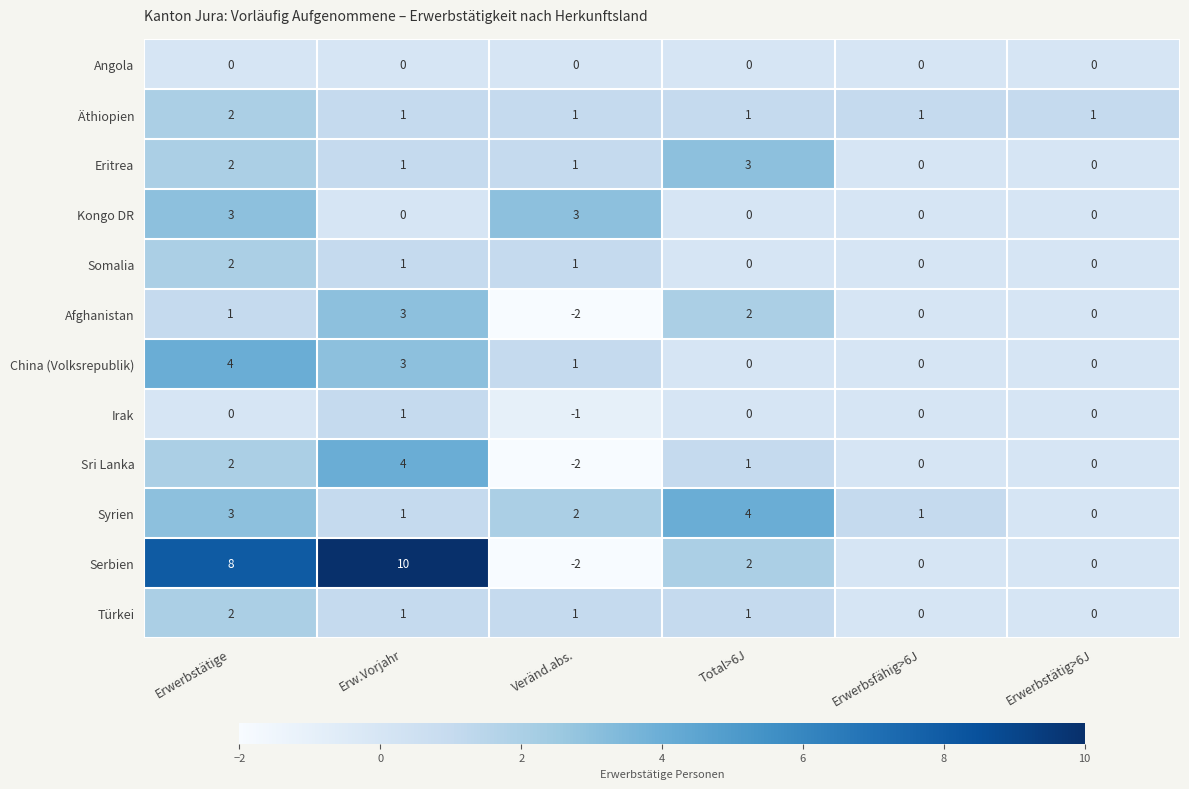

Is it true that Irak equals -1 at Erwerbstätig>6J?

False